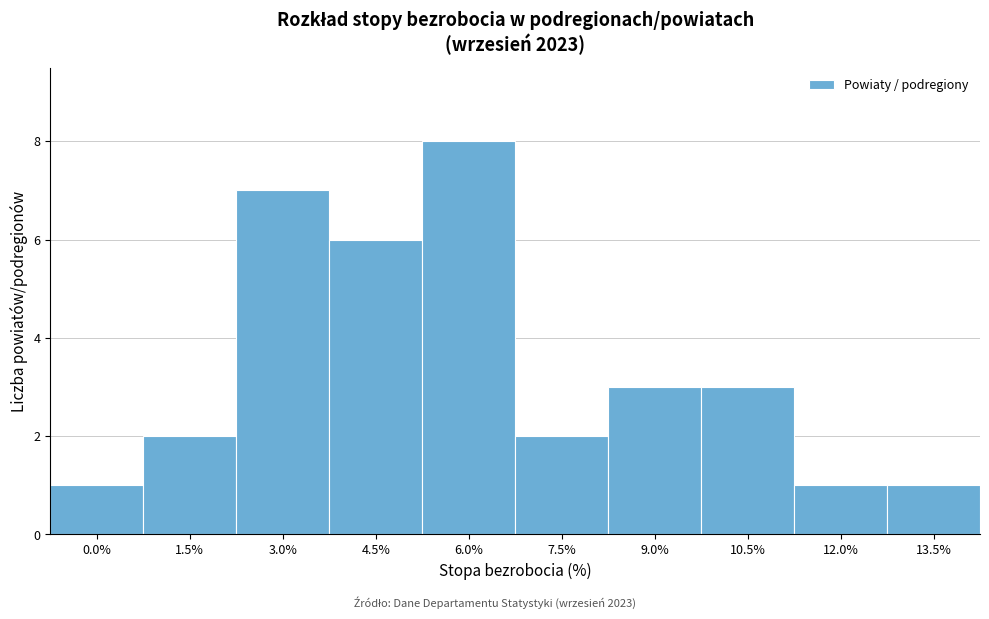

Reading left to right, list all the values displayed in this chart.

1	2	7	6	8	2	3	3	1	1